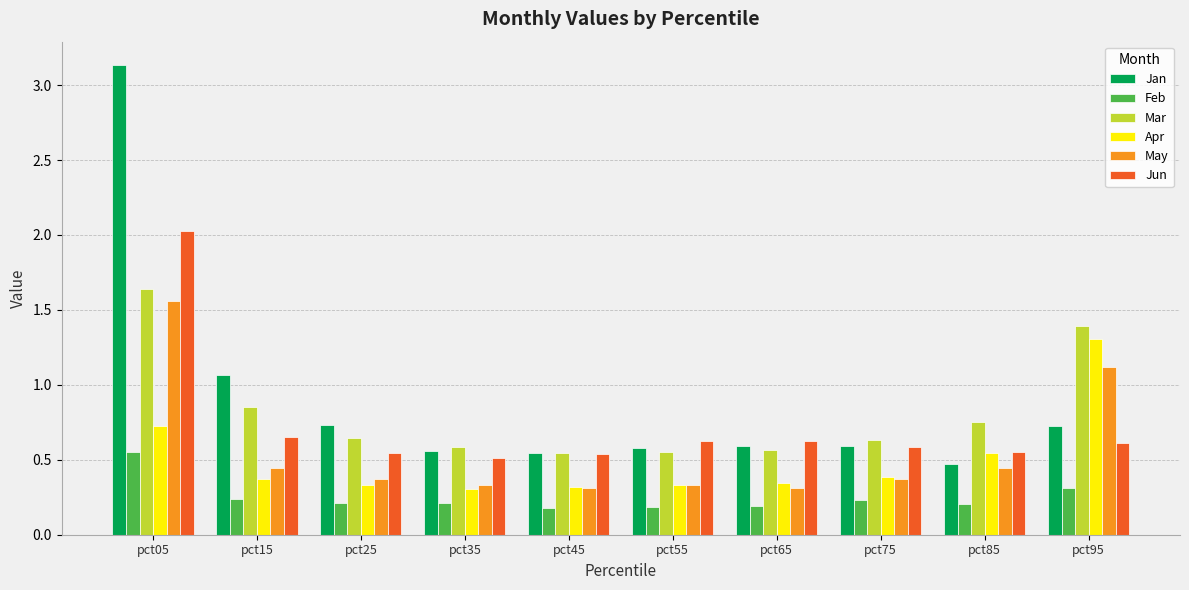

How many bars are there in each group?

6